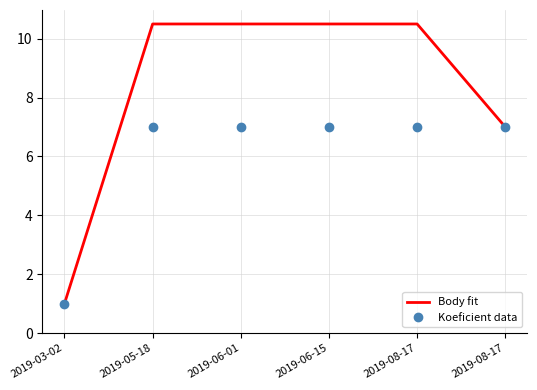

Reading right to left, extract all data points from this chart.

Body fit: 2019-08-17=7.0	2019-08-17=10.5	2019-06-15=10.5	2019-06-01=10.5	2019-05-18=10.5	2019-03-02=1.0
Koeficient data: 2019-08-17=7.0	2019-08-17=7.0	2019-06-15=7.0	2019-06-01=7.0	2019-05-18=7.0	2019-03-02=1.0